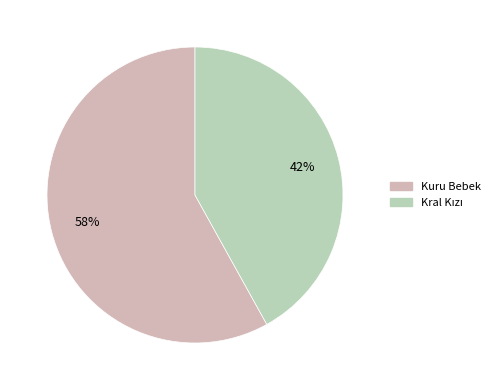

Combined, what portion of the pie is Kral Kızı and Kuru Bebek?

100.0%